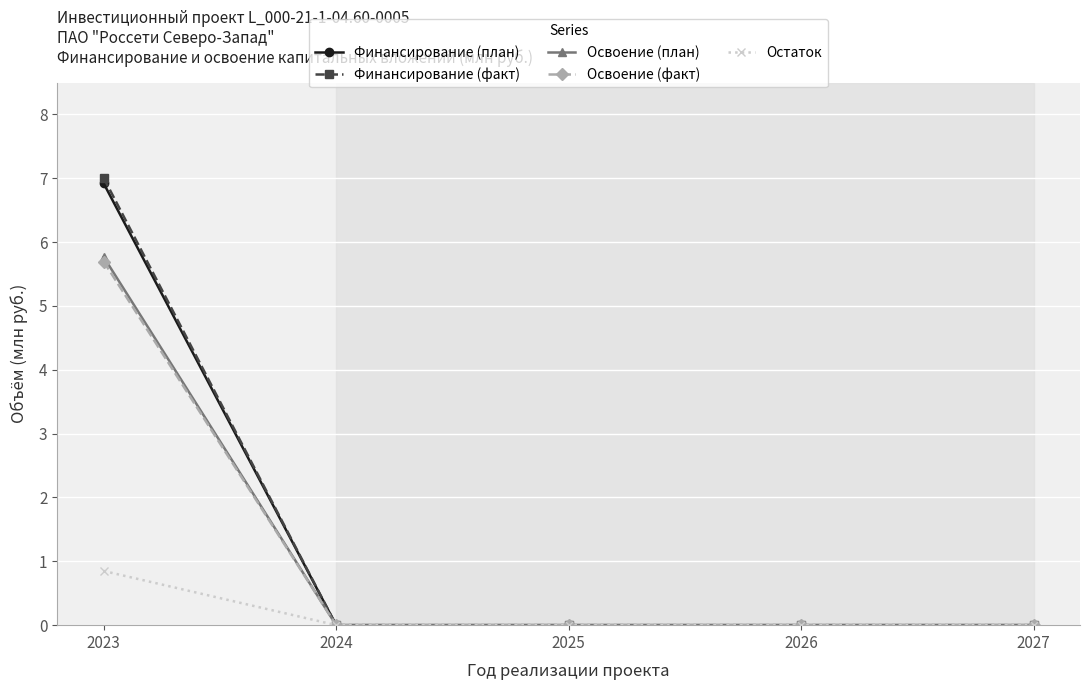

At which category is the sum across all series the highest?

2023